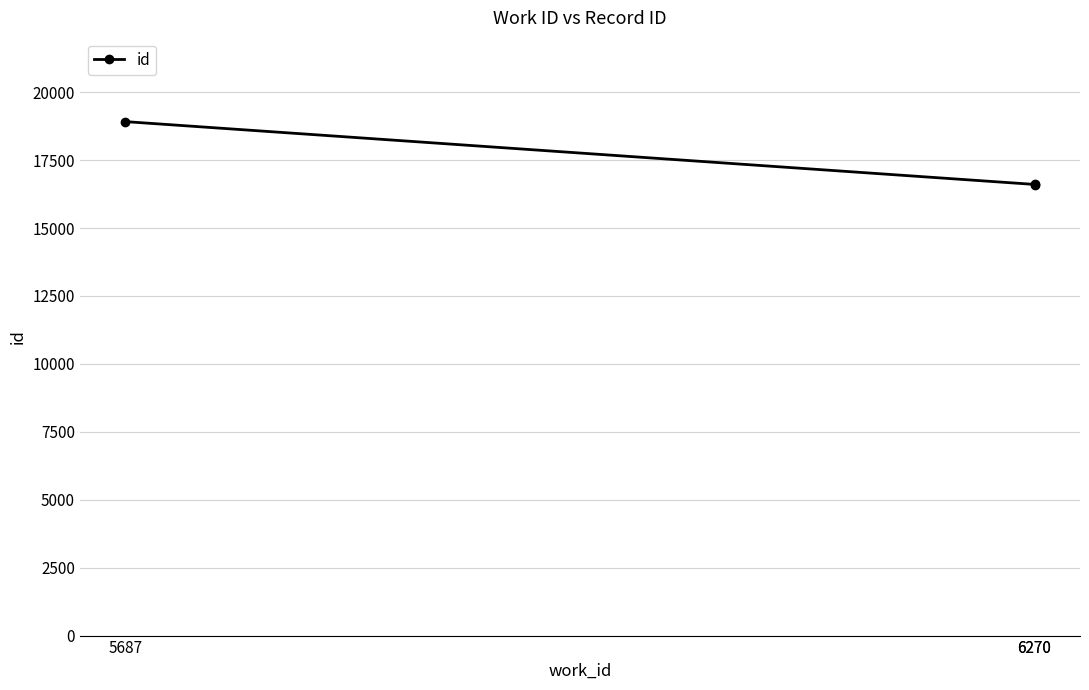

What is the greatest value displayed?

18918